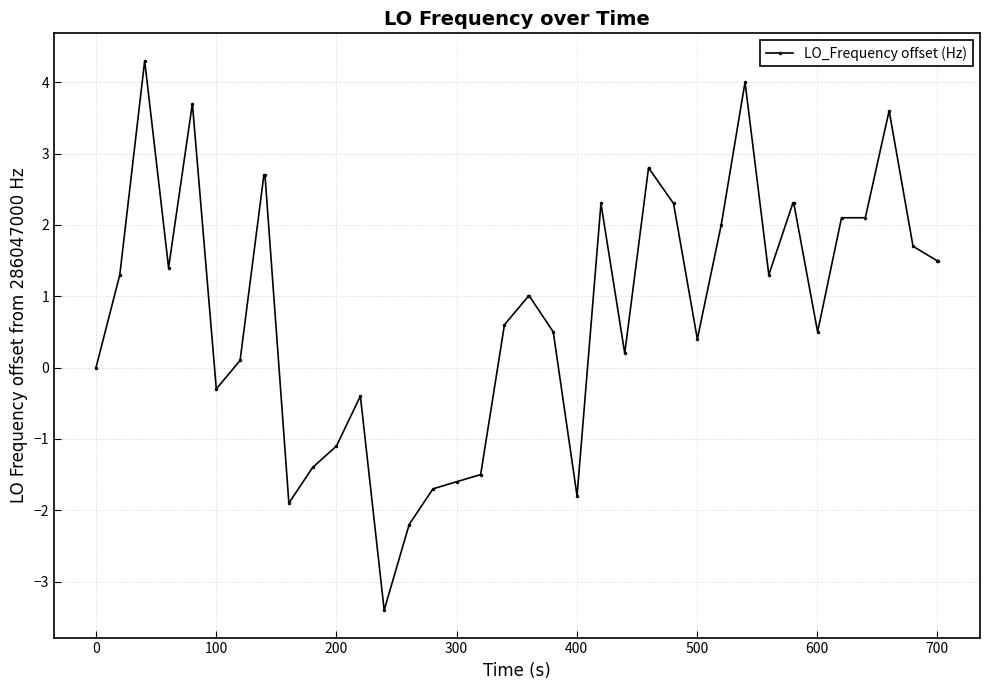

What is the value of the 35th point from the left?

2.1